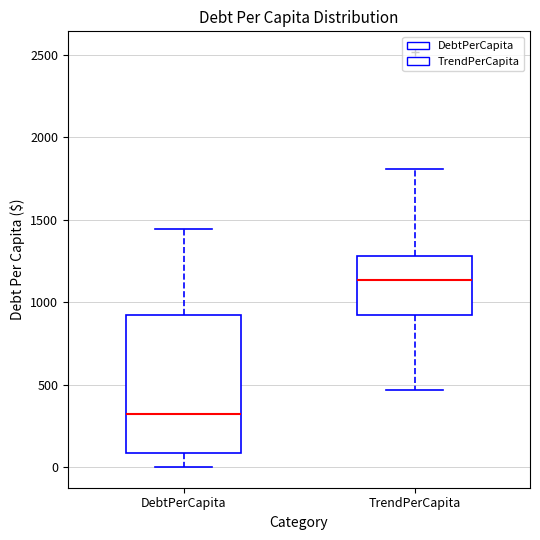

Reading left to right, transcribe this box plot: for each box, give where its median line is, the range the box spans, and where its two whiskers end, as read against the y-axis. The values are not printed on the chart, so give them approximately, as read against the axis.

DebtPerCapita: median 300, box 100 to 900, whiskers 0 to 1450
TrendPerCapita: median 1150, box 900 to 1300, whiskers 450 to 1800